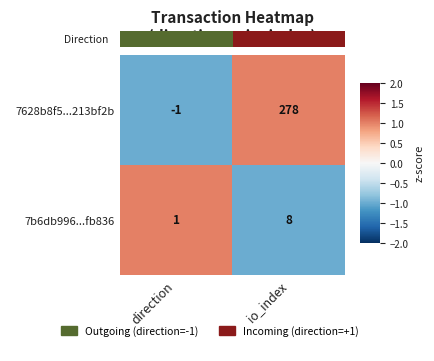

The 7628b8f5...213bf2b series shows -2 at direction. True or false?

False